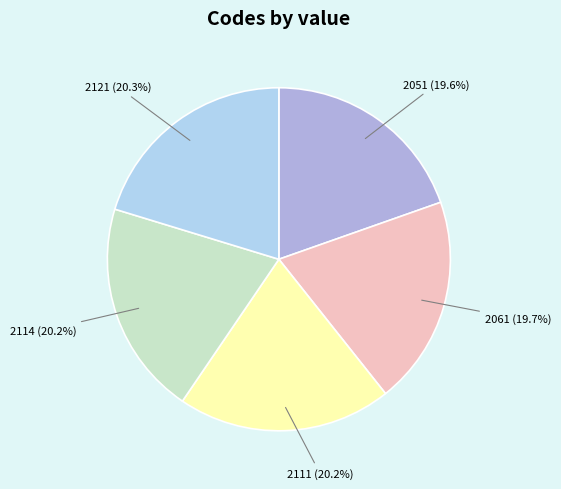

What is the ratio of the value at 2114 (20.2%) to the value at 2111 (20.2%)?

1.0